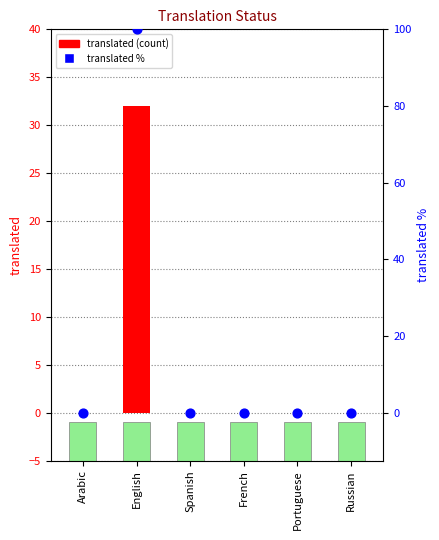

Which series reaches the maximum Y coordinate?

translated %